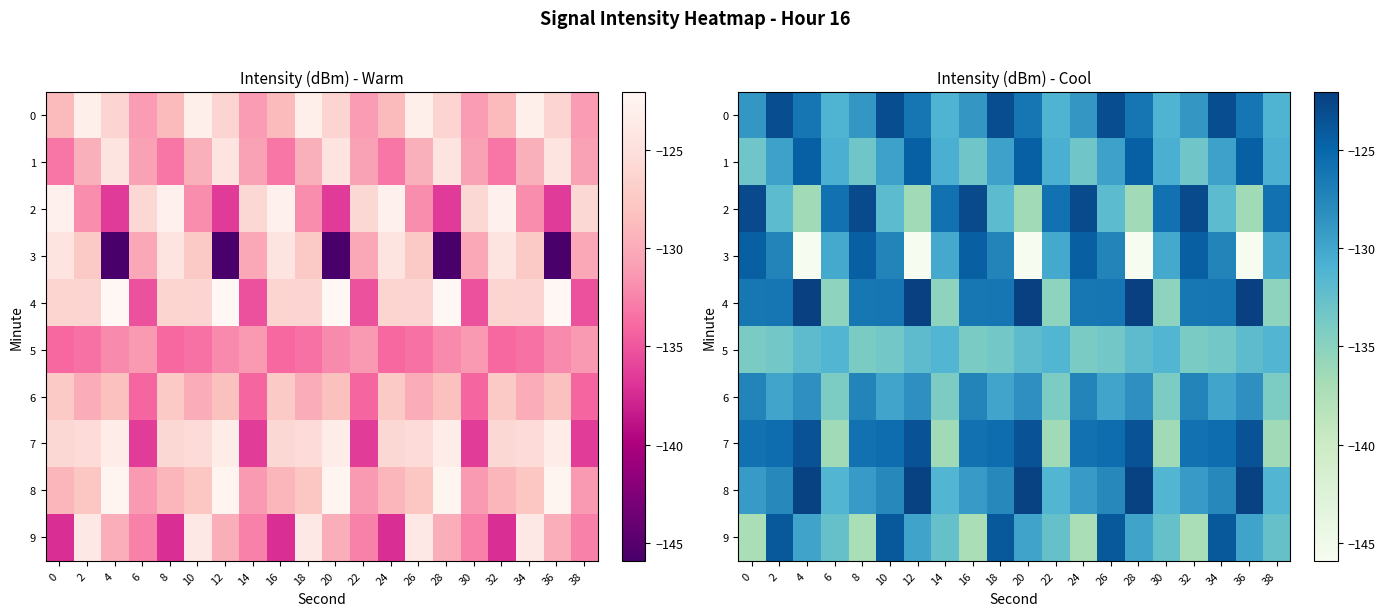

What is the average value of the 4 series?

-127.5